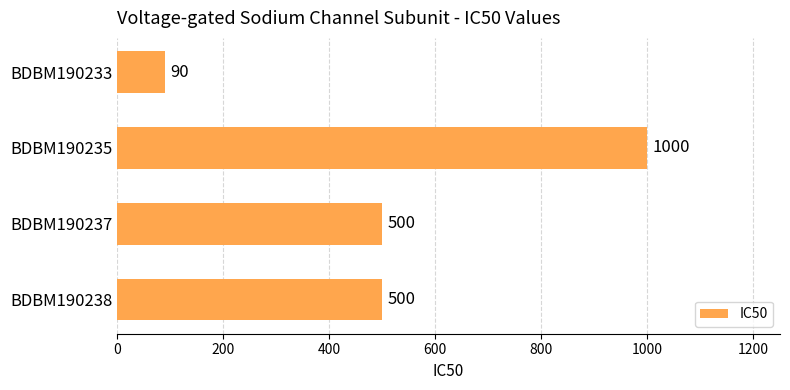

What is the value of the 1st bar from the top?

90